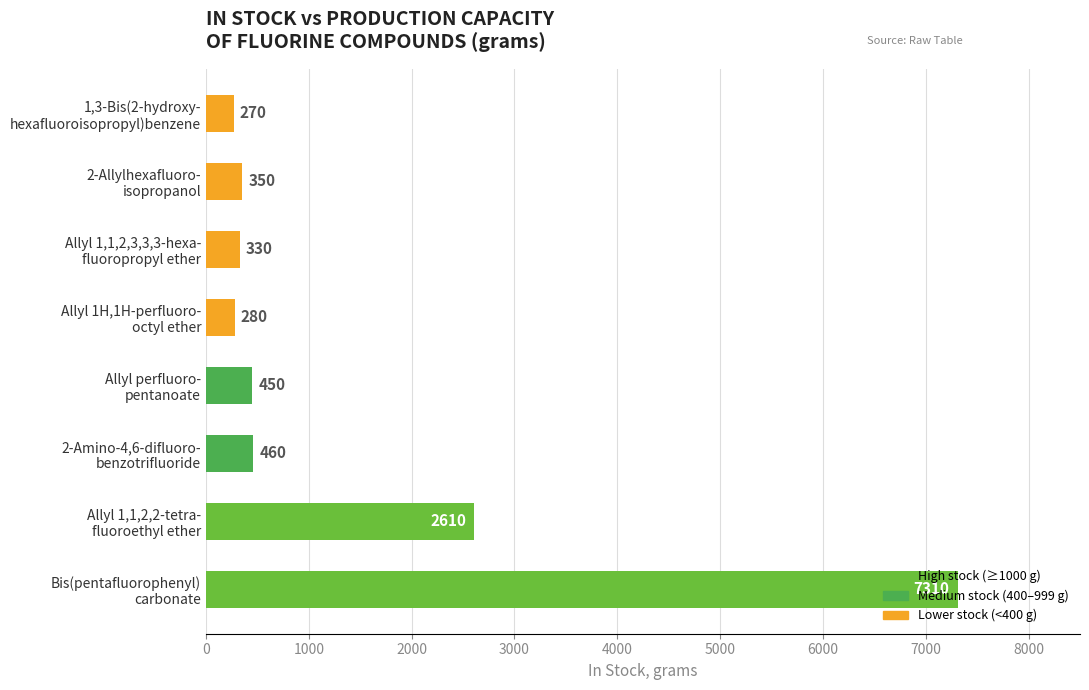

What is the average value?

1508